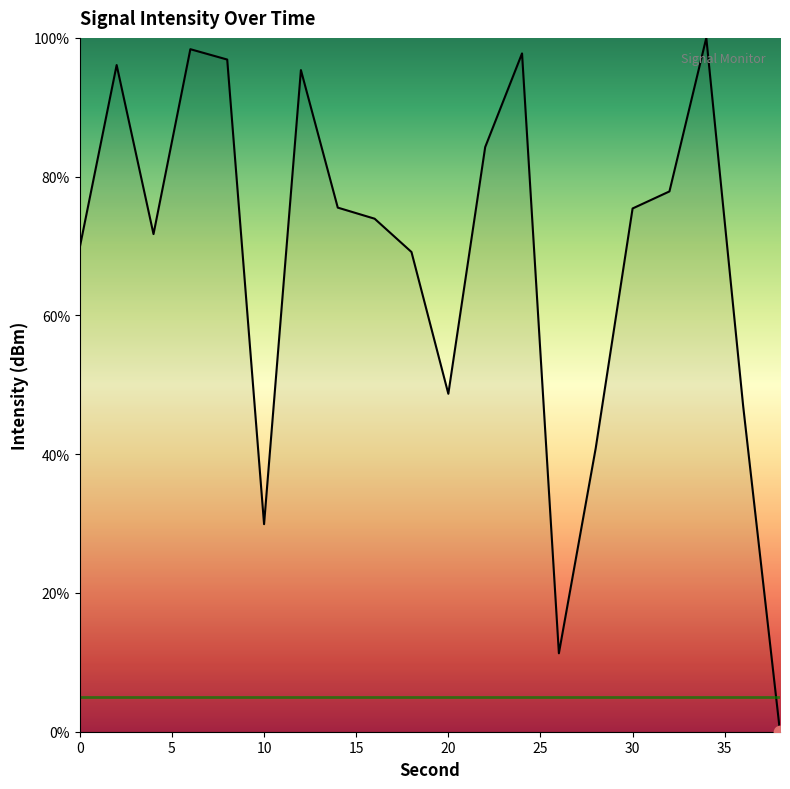

What is the maximum value shown in the chart?

100.0